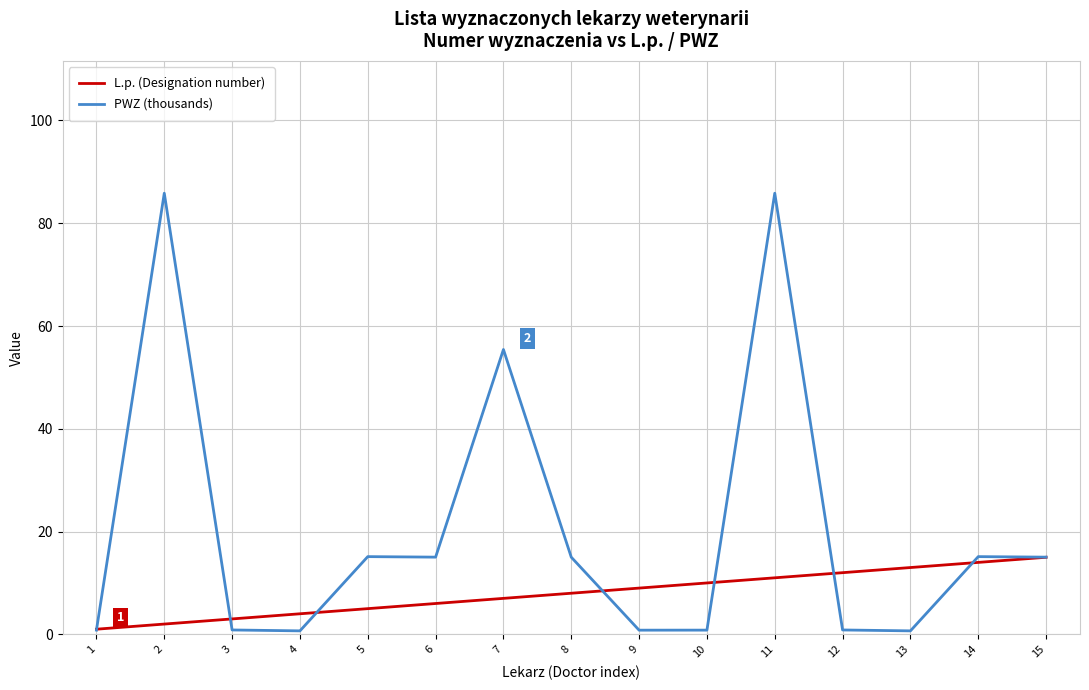

What is the difference between the maximum and minimum values in the L.p. (Designation number) series?

14.0